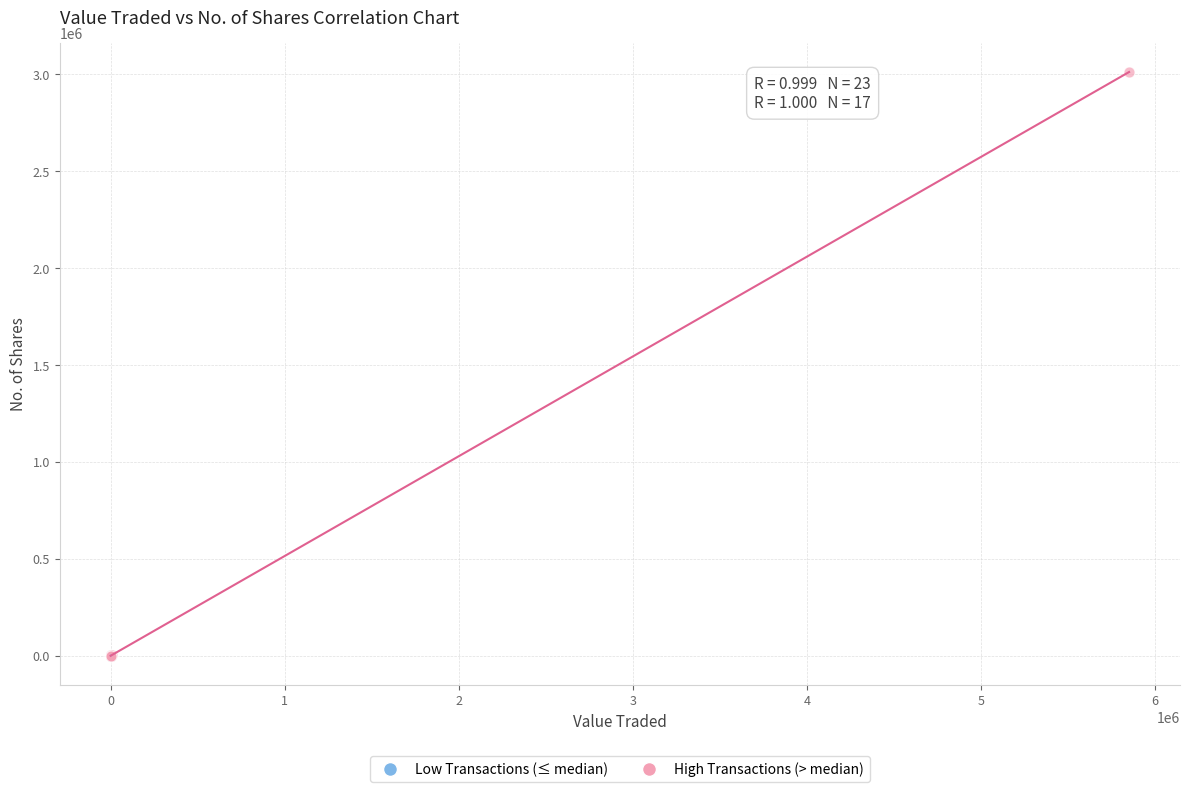

Which series has the widest spread of Y values?

High Transactions (> median)